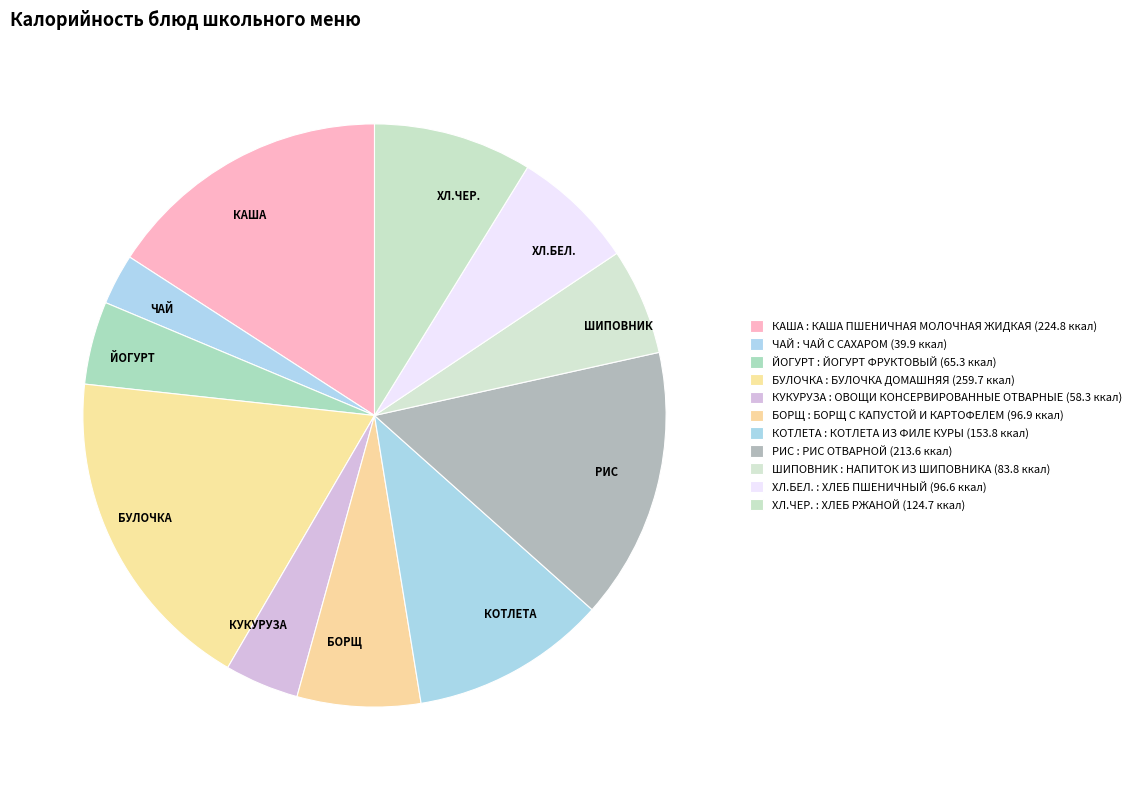

The ЙОГУРТ slice represents 19% of the pie. True or false?

False